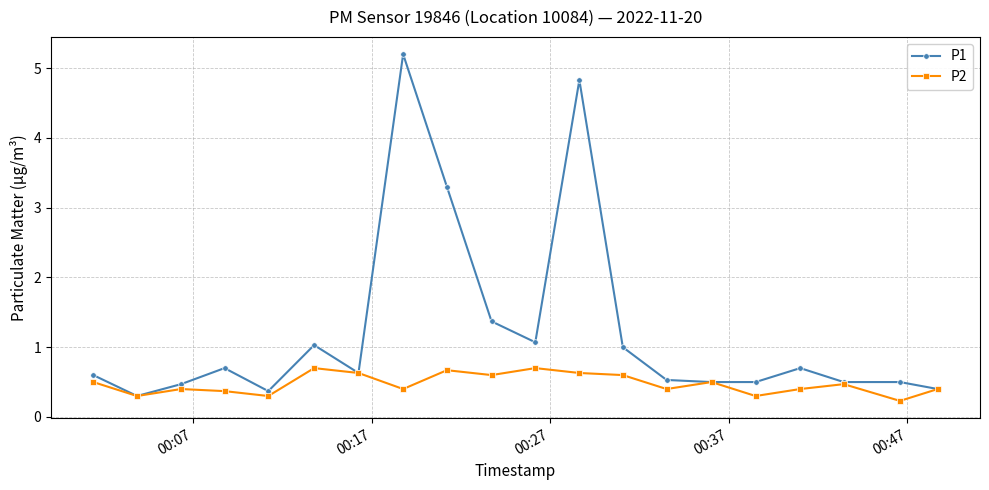

Reading left to right, what are all the values shown in this chart?

P1: 0.6	0.3	0.5	0.7	0.4	1.0	0.6	5.2	3.3	1.4	1.1	4.8	1.0	0.5	0.5	0.5	0.7	0.5	0.5	0.4
P2: 0.5	0.3	0.4	0.4	0.3	0.7	0.6	0.4	0.7	0.6	0.7	0.6	0.6	0.4	0.5	0.3	0.4	0.5	0.2	0.4